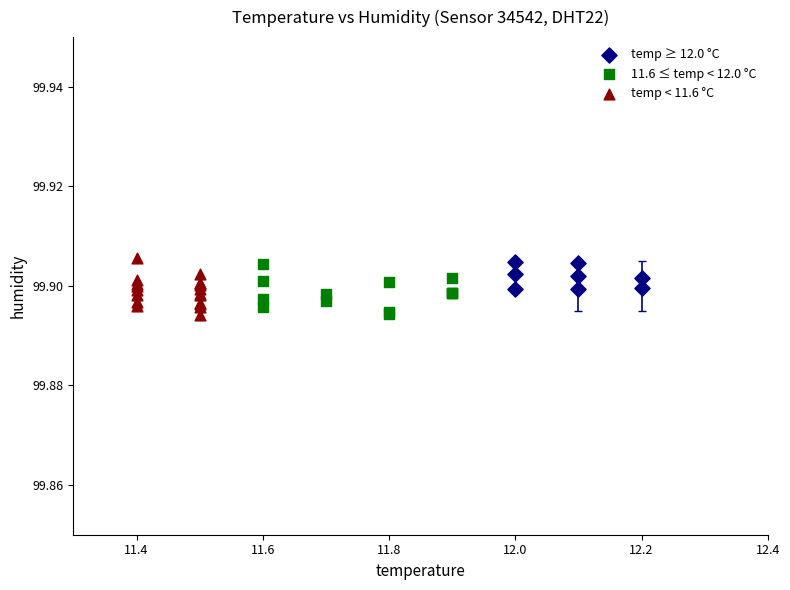

Which series contains the highest Y value?

temp < 11.6 °C